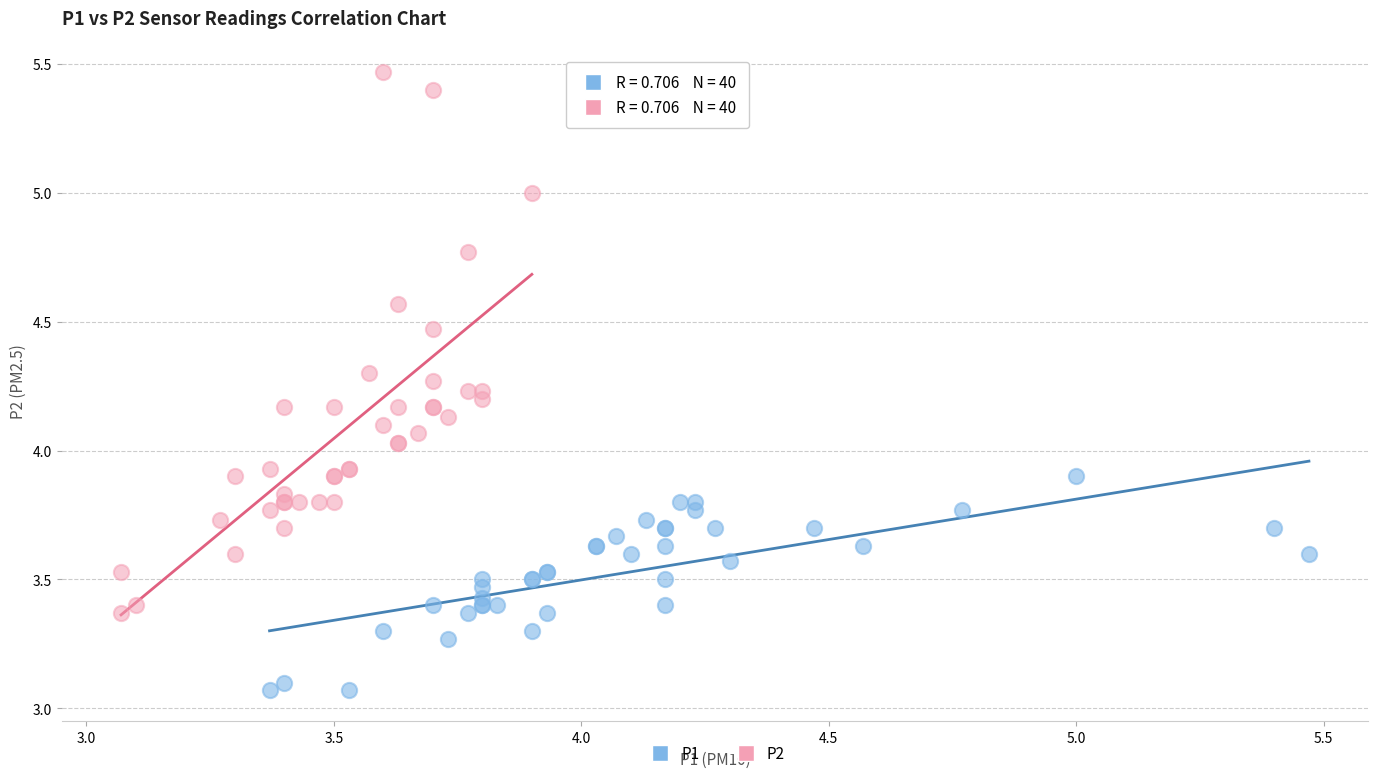

What are all the series names shown in the legend?

P1, P2